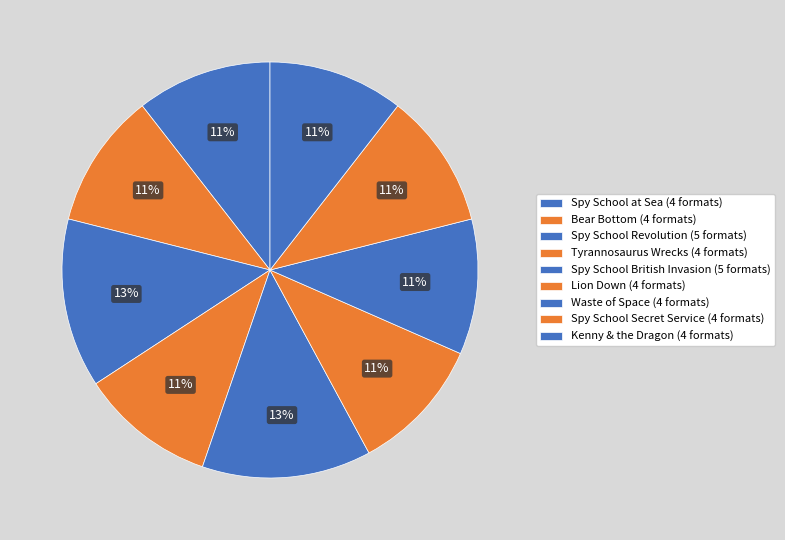

How many segments does this pie chart have?

9